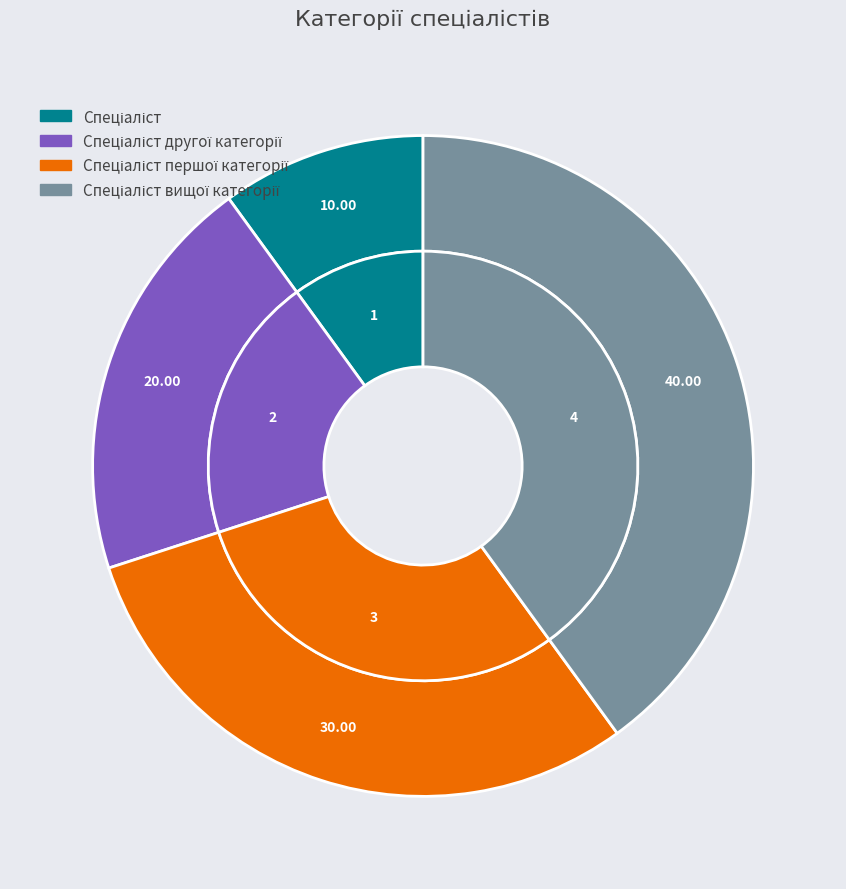

What percentage is NOT represented by Спеціаліст першої категорії?

70.0%